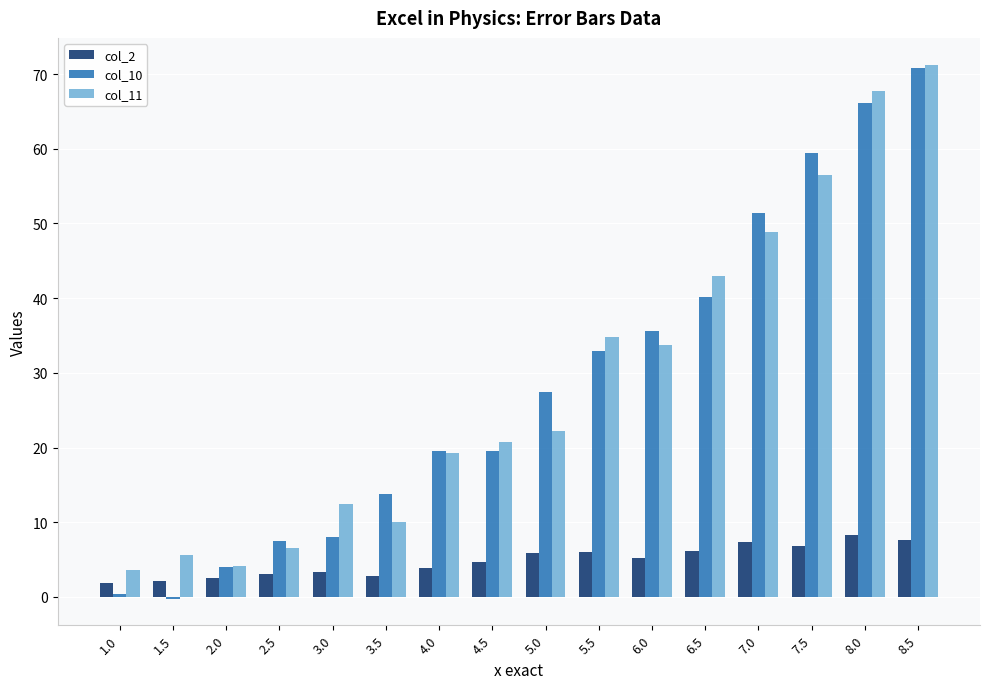

Which series changed the most between 2.5 and 5.5?

col_11